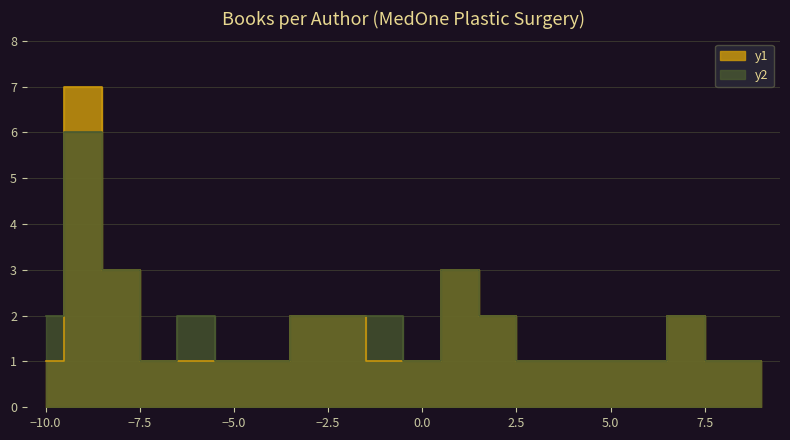

Rank the series by their average value, from lowest to highest.

y1, y2